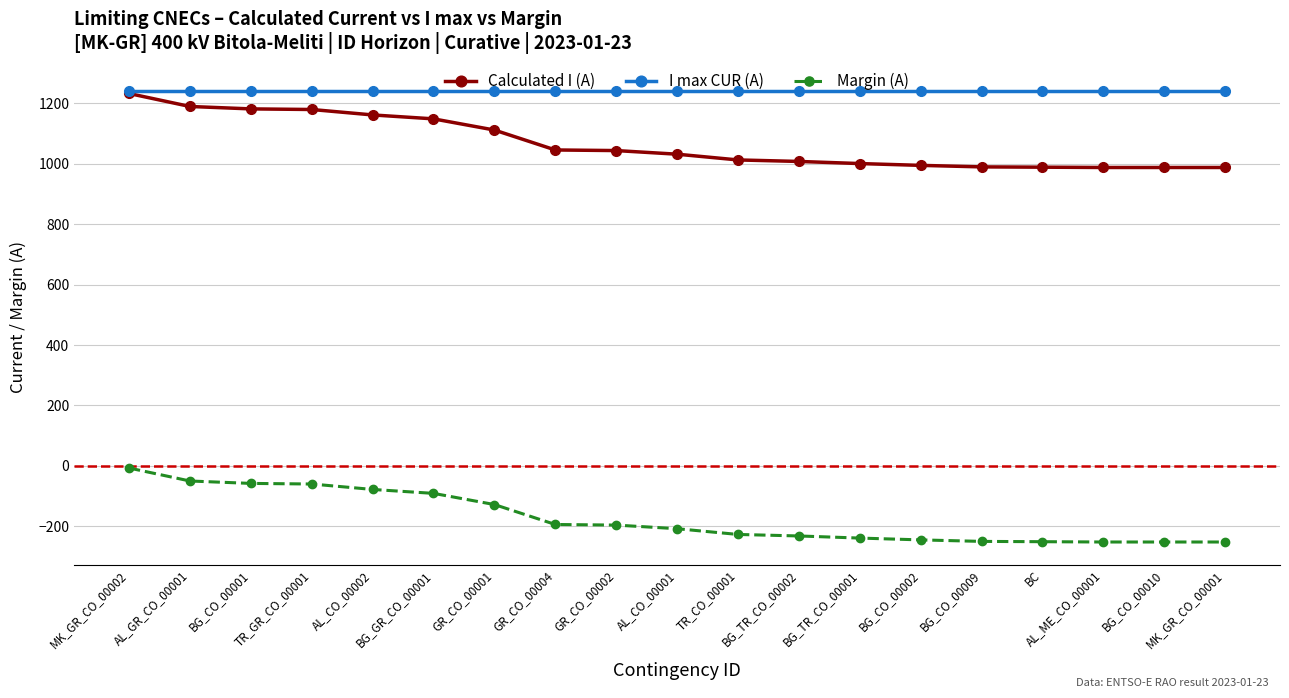

What is the lowest value of the I max CUR (A) series?

1240